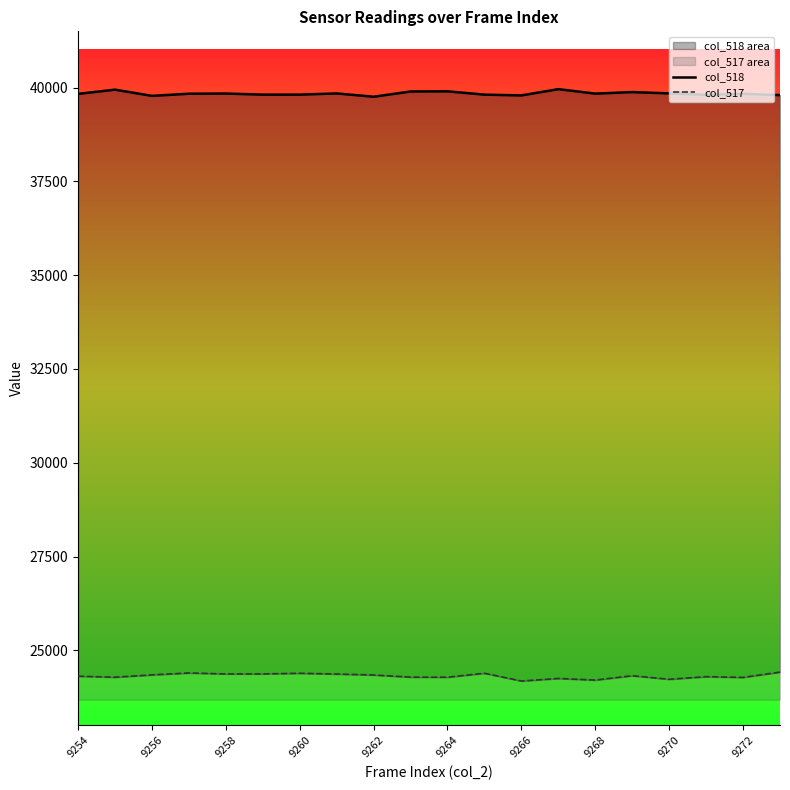

At which category is the sum across all series the highest?

9260